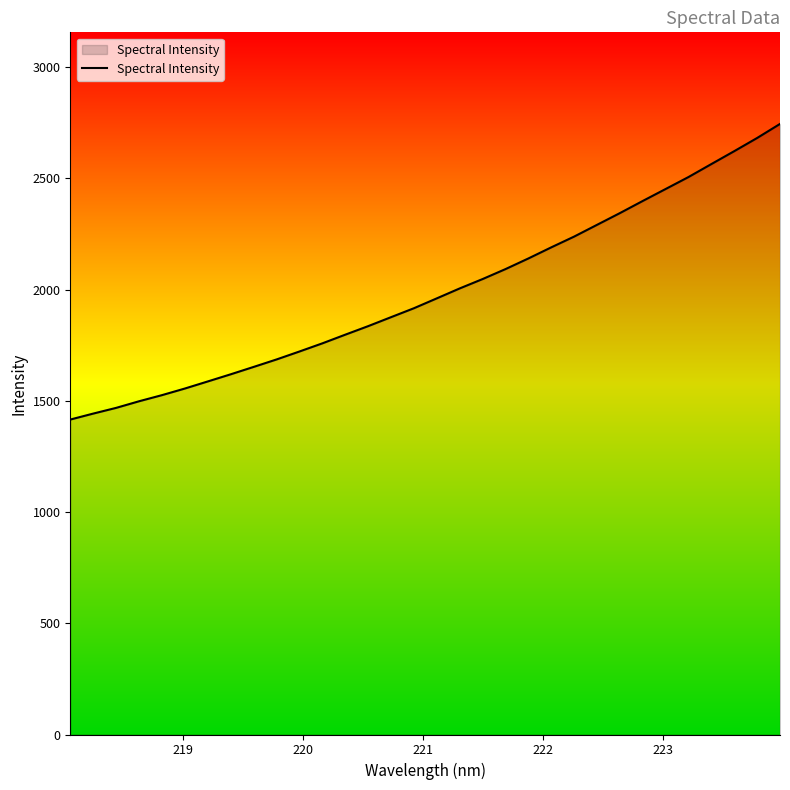

What is the difference between the maximum and minimum values?

1329.1